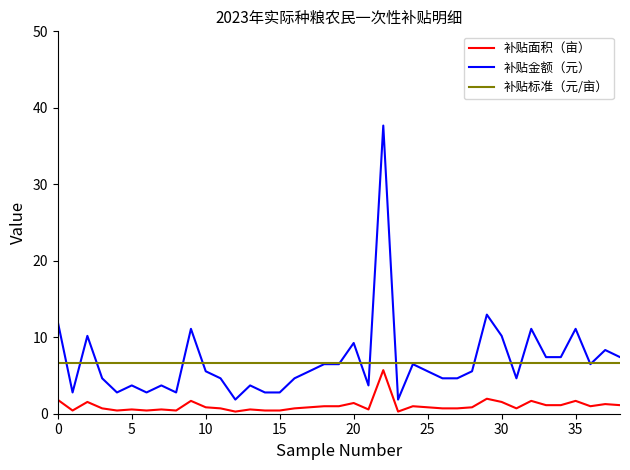

What is the minimum value for 补贴金额（元）?

1.9